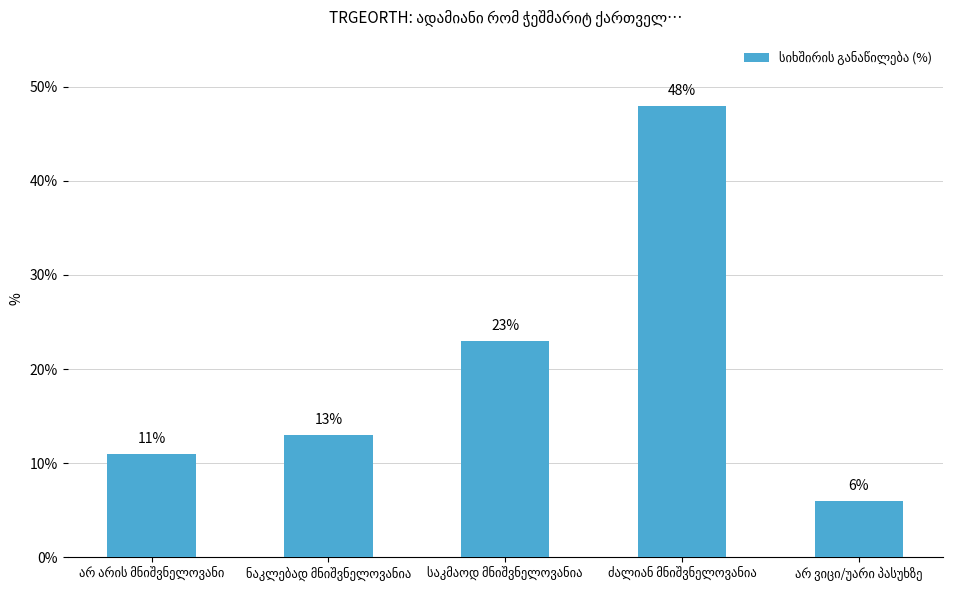

What is the difference between the maximum and minimum values?

42